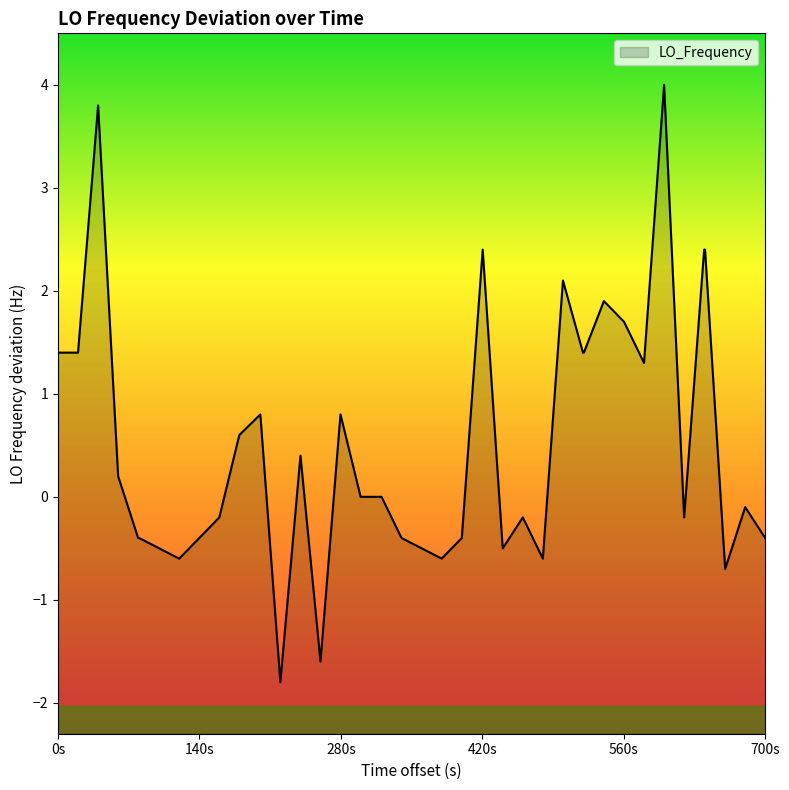

At which label does the data first exceed 0?

0s